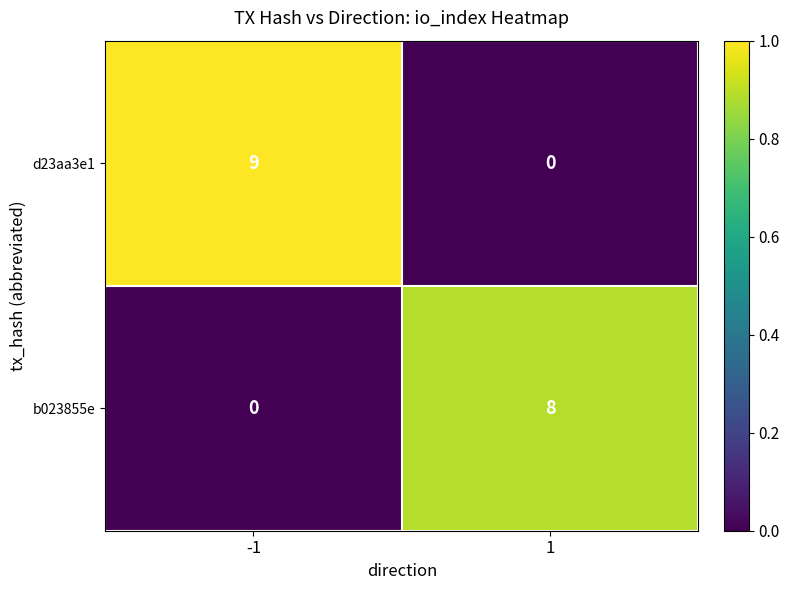

Is it true that d23aa3e1 equals 0 at 1?

True